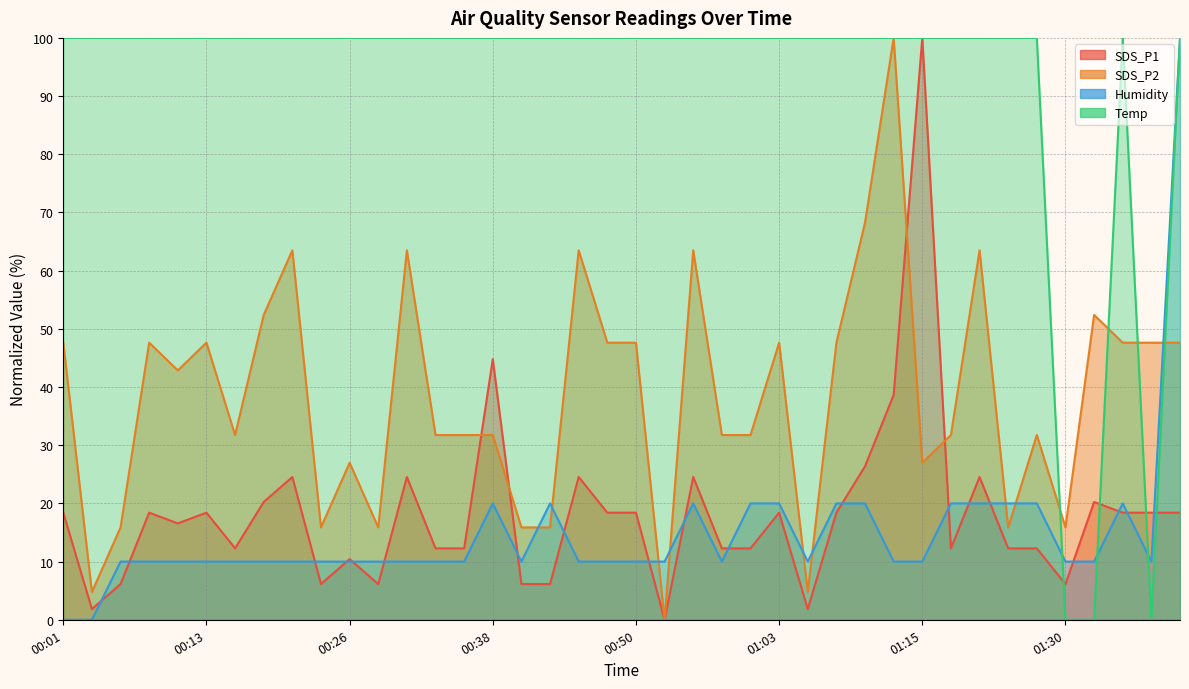

Count the number of data series in this chart.

4